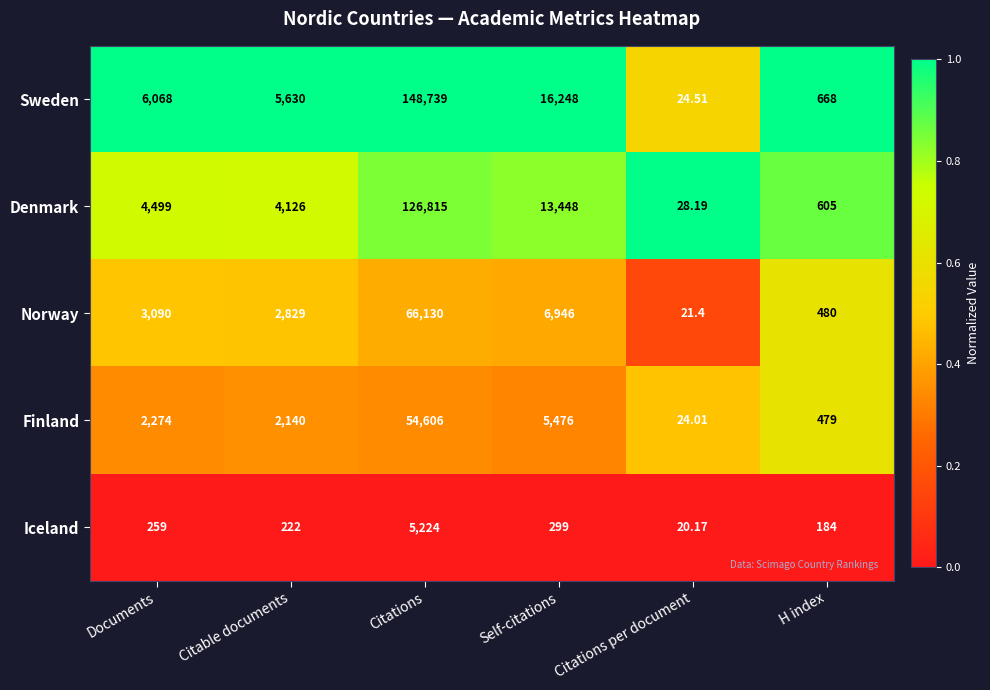

Which series has the largest total across all categories?

Sweden